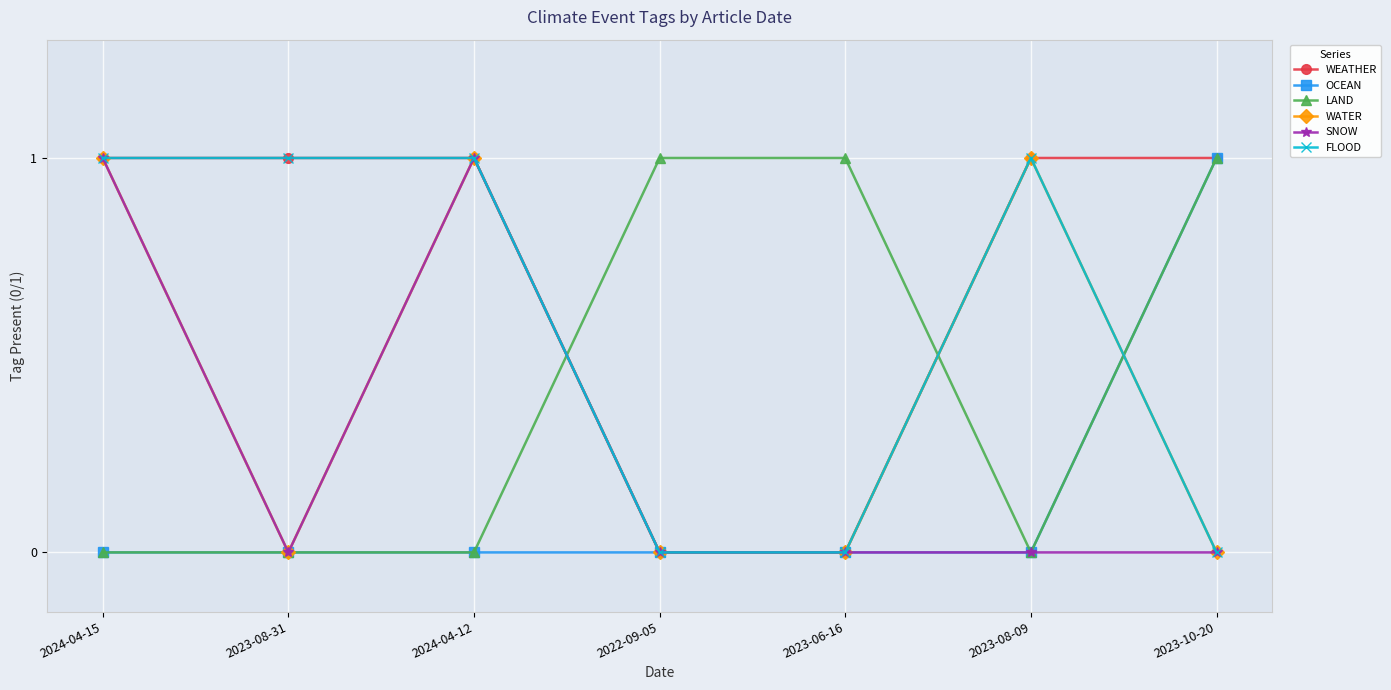

Reading right to left, transcribe all the data shown in this chart.

WEATHER: 2023-10-20=1	2023-08-09=1	2023-06-16=0	2022-09-05=0	2024-04-12=1	2023-08-31=1	2024-04-15=1
OCEAN: 2023-10-20=1	2023-08-09=0	2023-06-16=0	2022-09-05=0	2024-04-12=0	2023-08-31=0	2024-04-15=0
LAND: 2023-10-20=1	2023-08-09=0	2023-06-16=1	2022-09-05=1	2024-04-12=0	2023-08-31=0	2024-04-15=0
WATER: 2023-10-20=0	2023-08-09=1	2023-06-16=0	2022-09-05=0	2024-04-12=1	2023-08-31=0	2024-04-15=1
SNOW: 2023-10-20=0	2023-08-09=0	2023-06-16=0	2022-09-05=0	2024-04-12=1	2023-08-31=0	2024-04-15=1
FLOOD: 2023-10-20=0	2023-08-09=1	2023-06-16=0	2022-09-05=0	2024-04-12=1	2023-08-31=1	2024-04-15=1